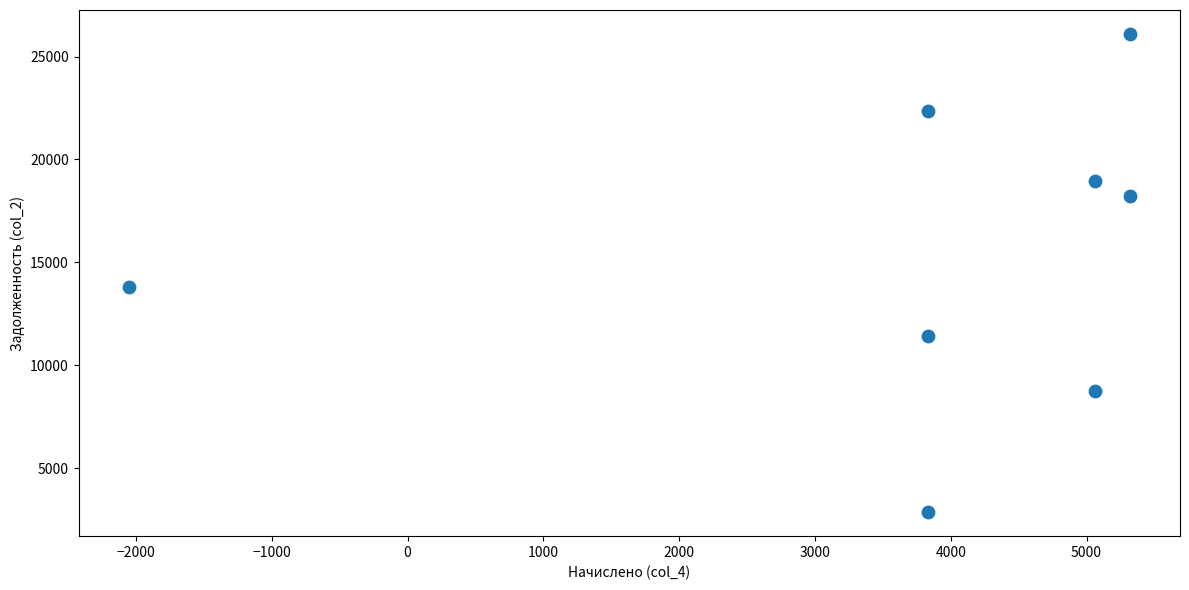

What Y value in the scatter plot is closest to 14484?

13799.7